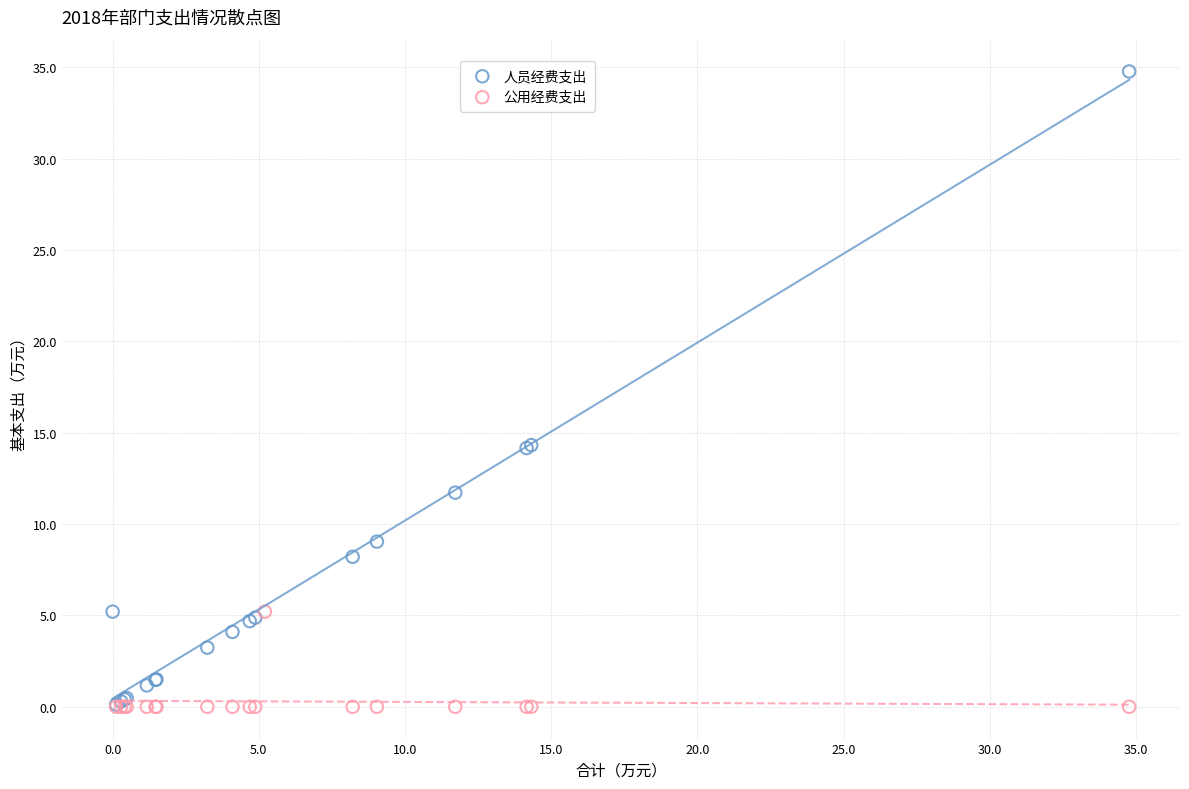

Which series has the largest Y range (max minus min)?

人员经费支出